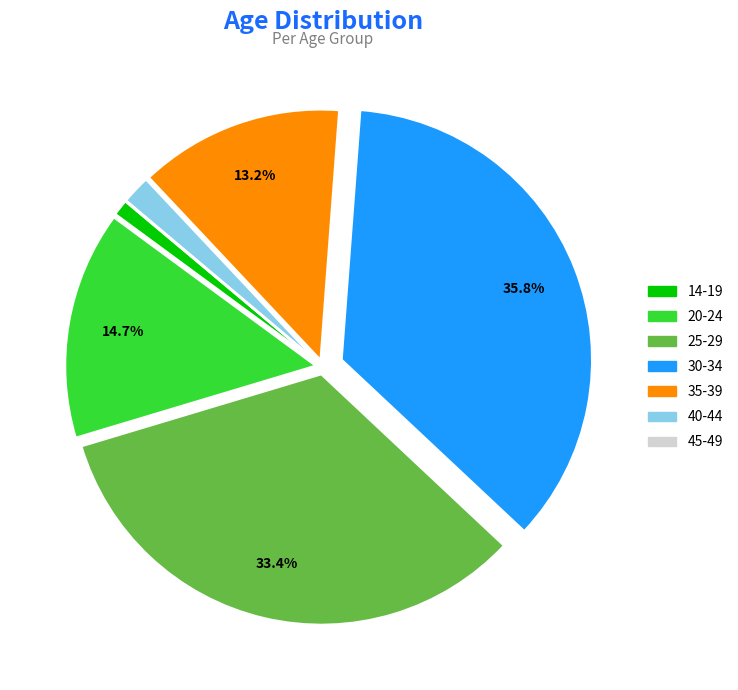

Does any single category account for the majority?

No